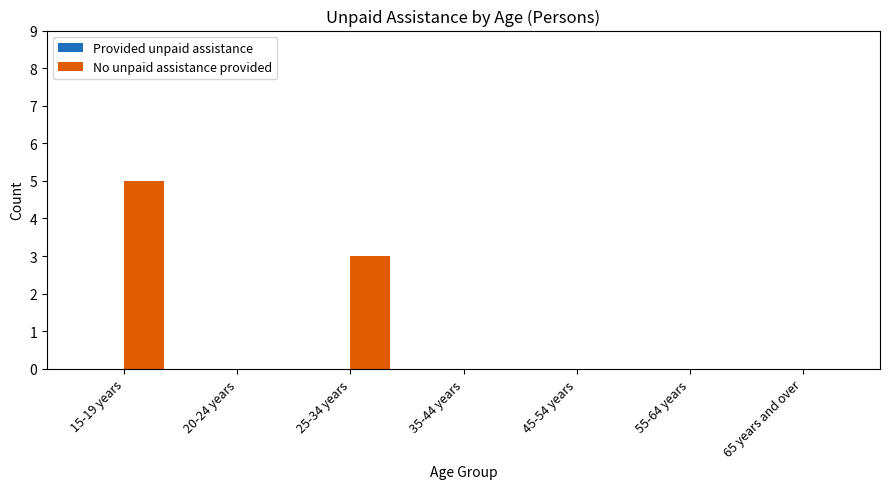

What is the change in value from 15-19 years to 55-64 years?

-5